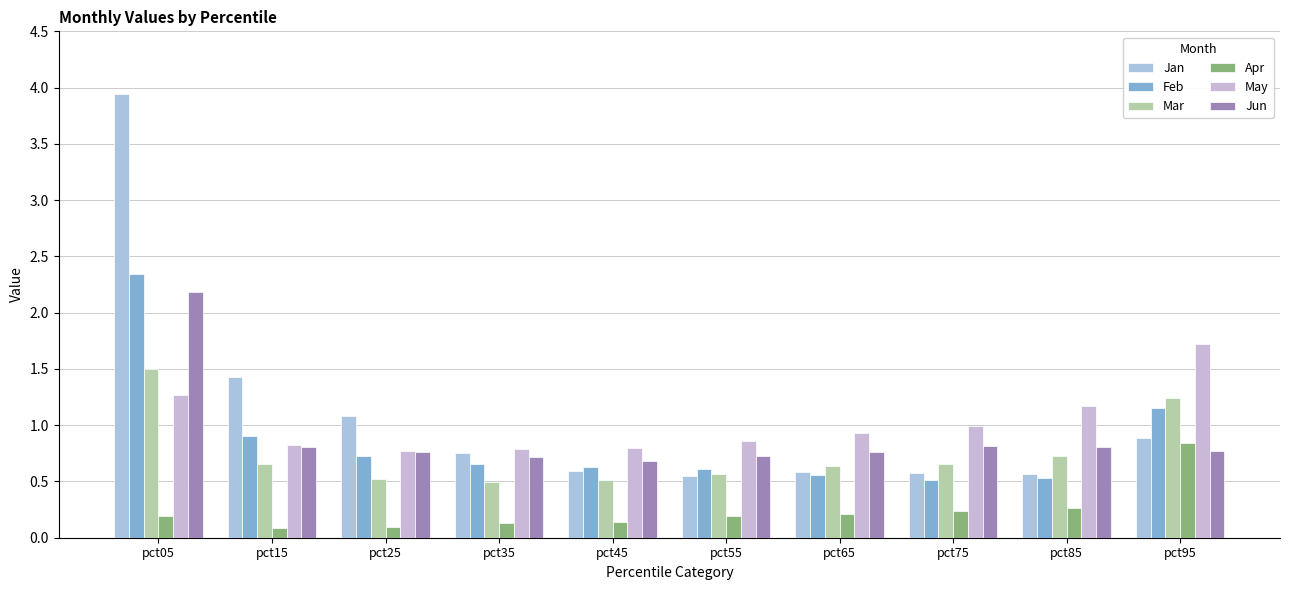

Reading right to left, what are all the values shown in this chart?

Jan: 0.9	0.6	0.6	0.6	0.5	0.6	0.8	1.1	1.4	3.9
Feb: 1.2	0.5	0.5	0.6	0.6	0.6	0.7	0.7	0.9	2.3
Mar: 1.2	0.7	0.7	0.6	0.6	0.5	0.5	0.5	0.7	1.5
Apr: 0.8	0.3	0.2	0.2	0.2	0.1	0.1	0.1	0.1	0.2
May: 1.7	1.2	1.0	0.9	0.9	0.8	0.8	0.8	0.8	1.3
Jun: 0.8	0.8	0.8	0.8	0.7	0.7	0.7	0.8	0.8	2.2